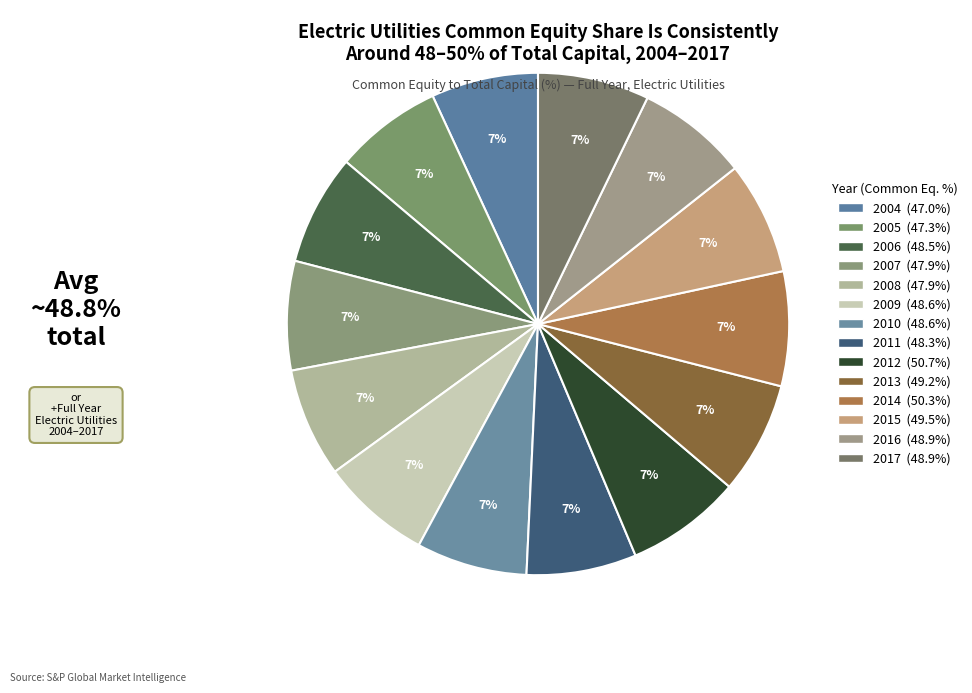

To the nearest percent, what portion does 2008 represent?

7%